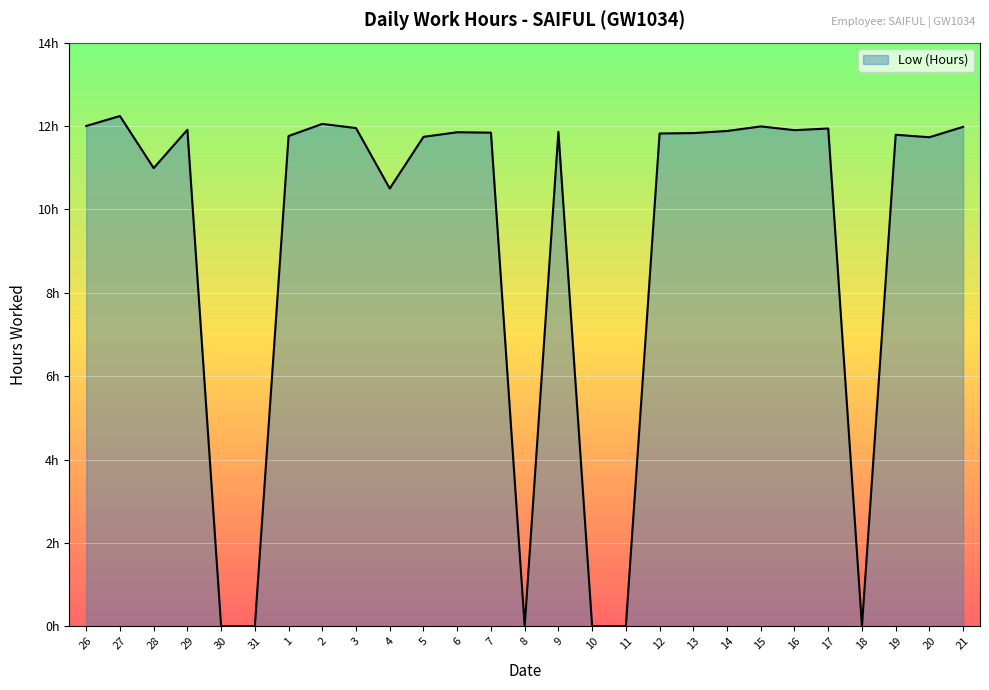

What is the difference between the maximum and minimum values?

12.2